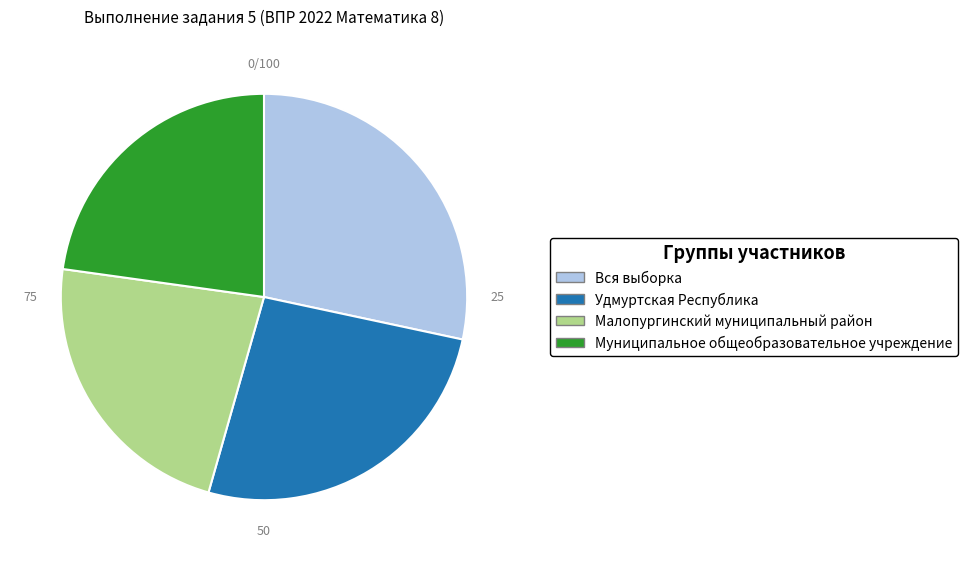

Is there a majority slice in this chart?

No